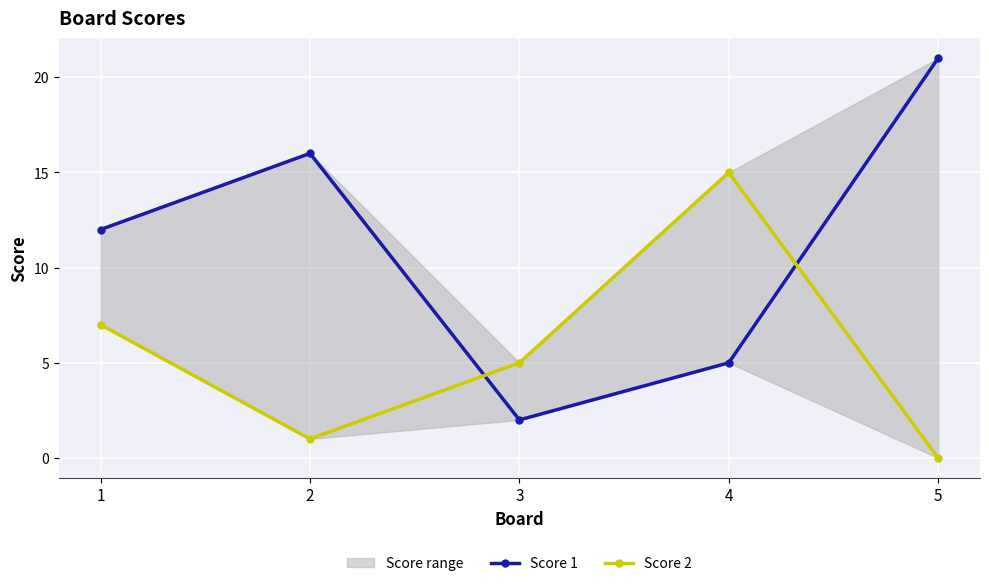

Which label corresponds to the smallest value in the chart?

5